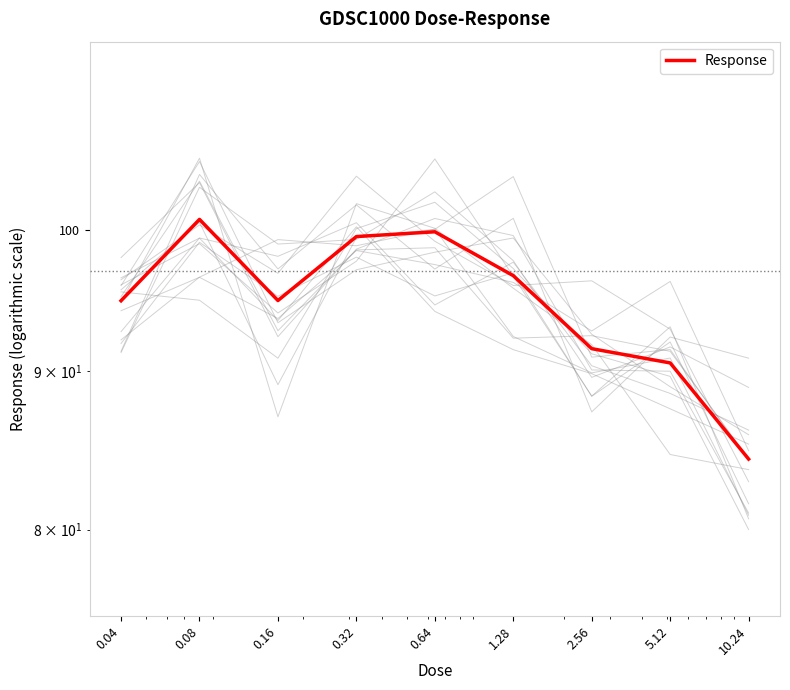

What is the difference between the second highest and minimum values?

15.5